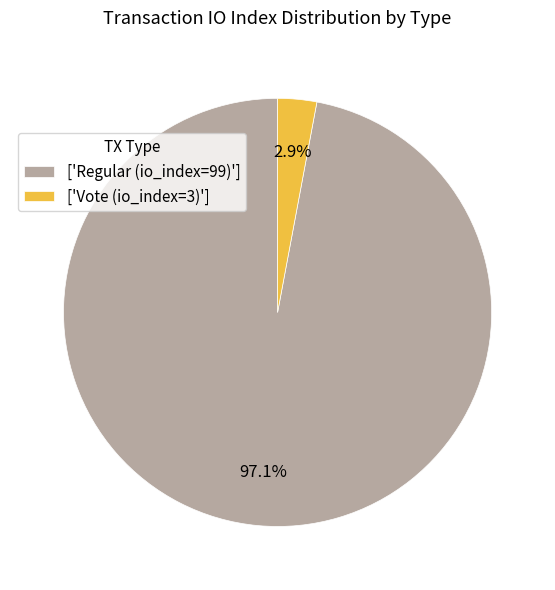

Between ['Regular (io_index=99)'] and ['Vote (io_index=3)'], which is larger?

['Regular (io_index=99)']